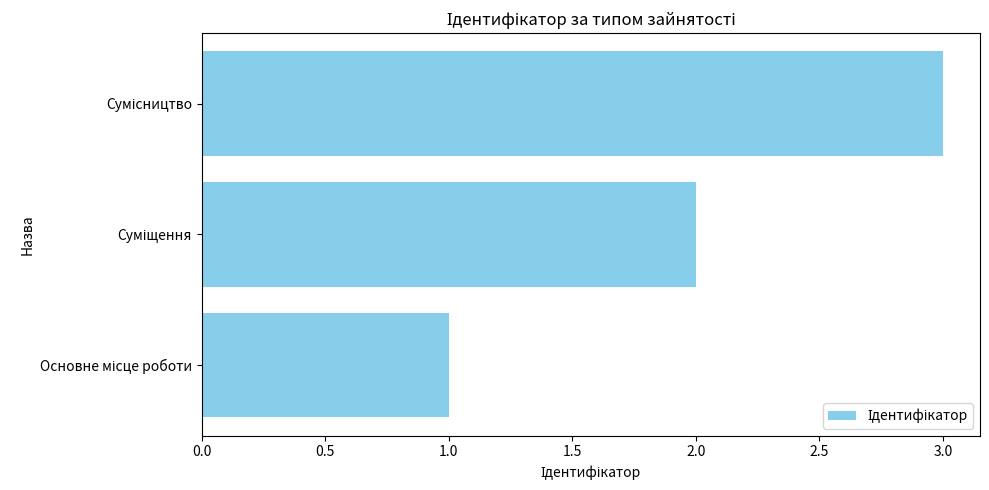

How many series are shown in this chart?

1